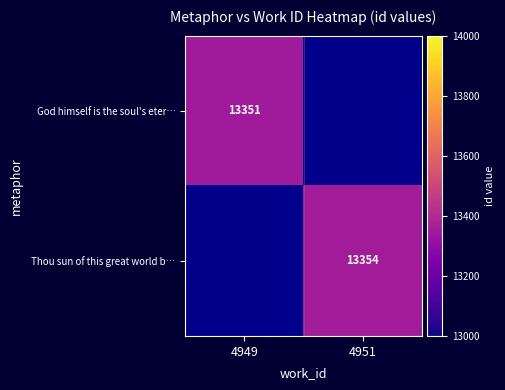

At which category does the chart reach its minimum across all series?

4949